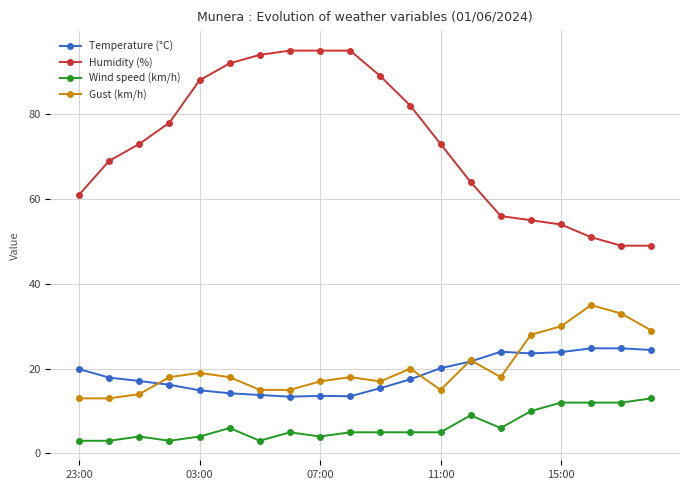

True or false: Gust (km/h) and Wind speed (km/h) cross at least once.

False